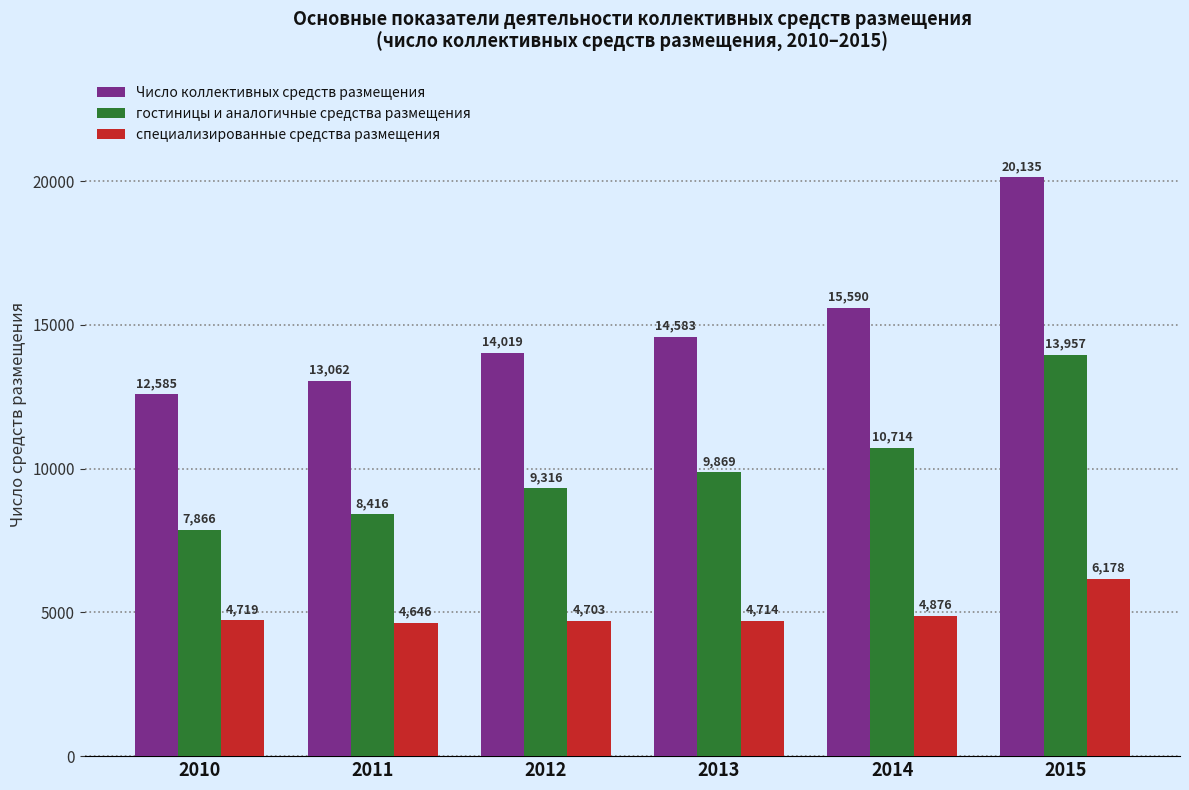

At which label is Число коллективных средств размещения closest to 16360?

2014